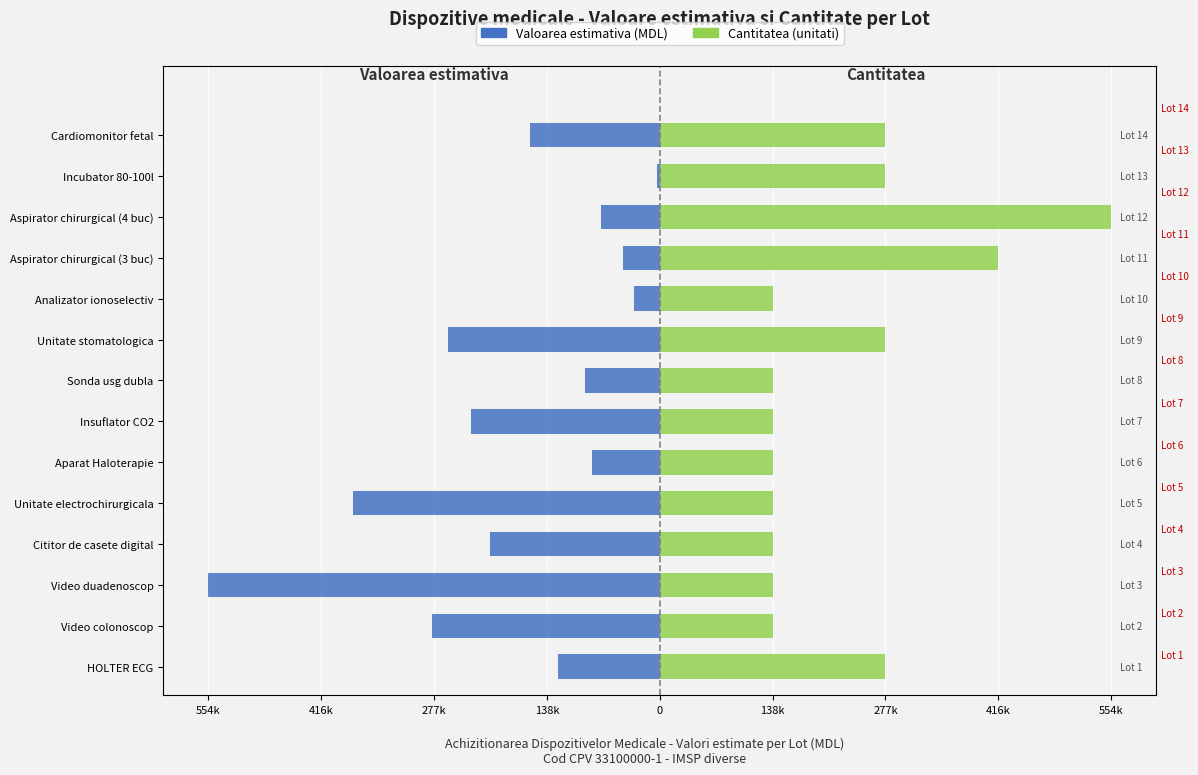

The value of Cantitatea (unitati) at Video colonoscop is 138692.5. True or false?

True